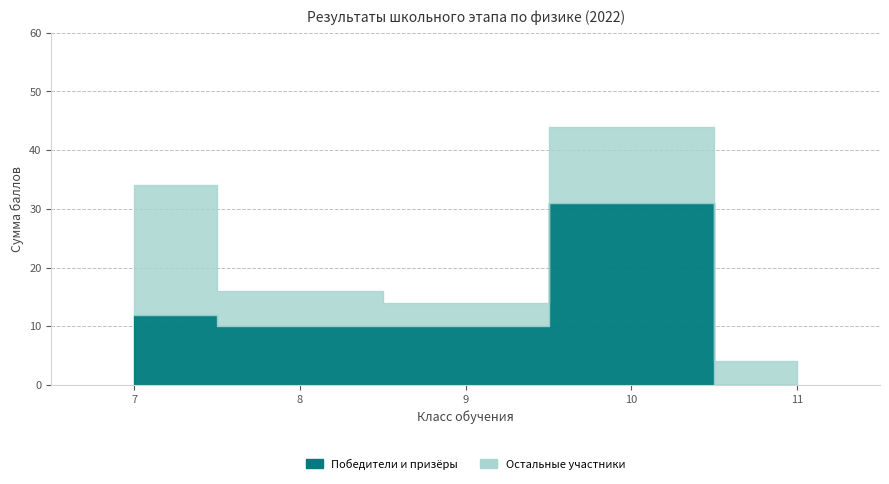

What is the highest value of the Победители и призёры series?

31